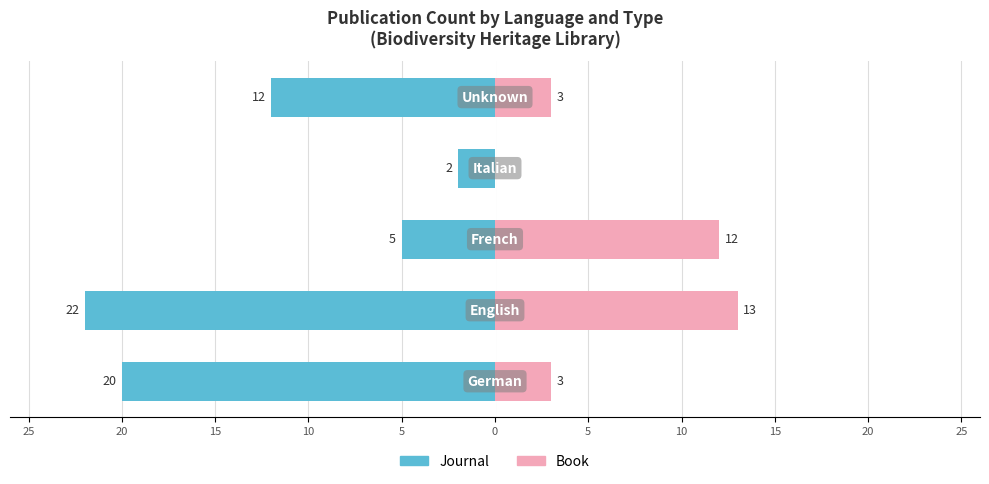

What is the value of the Book bar at the 1st from the left?

3